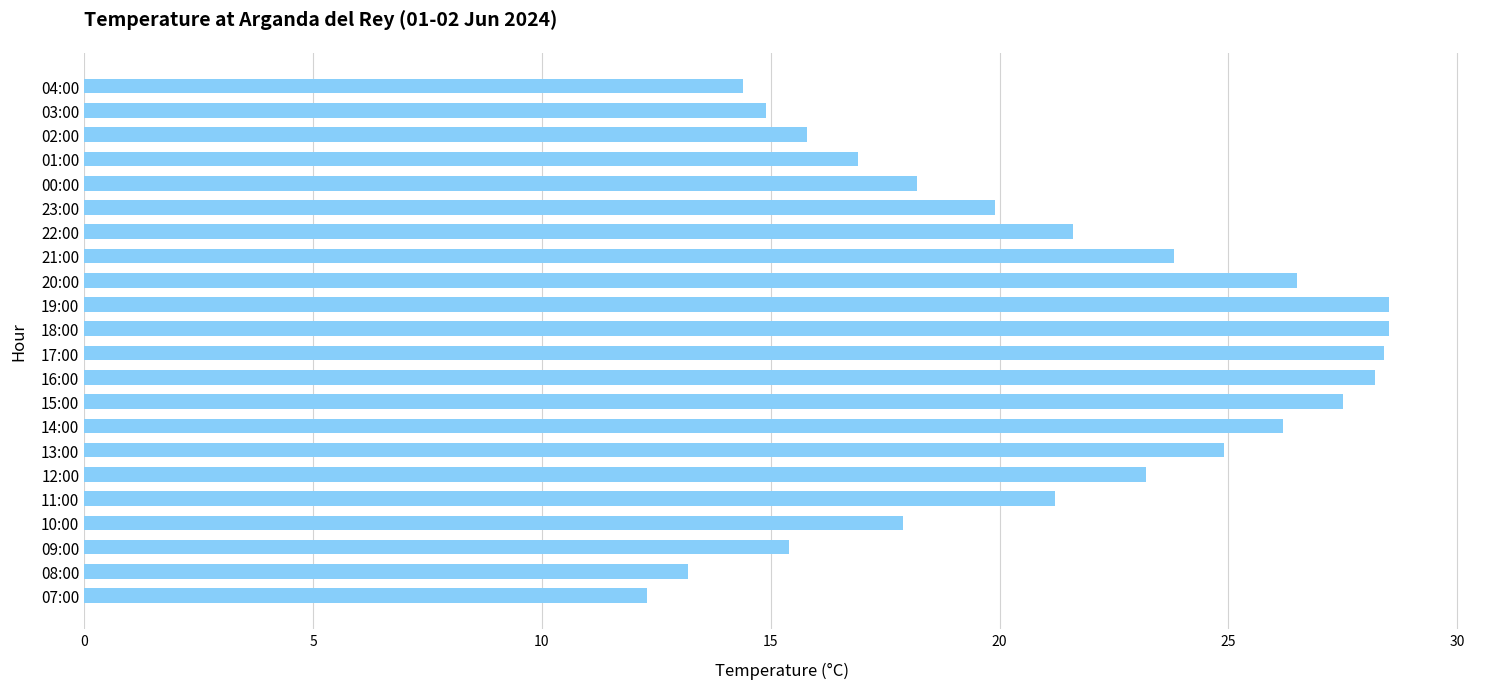

How many distinct data groups are displayed?

1